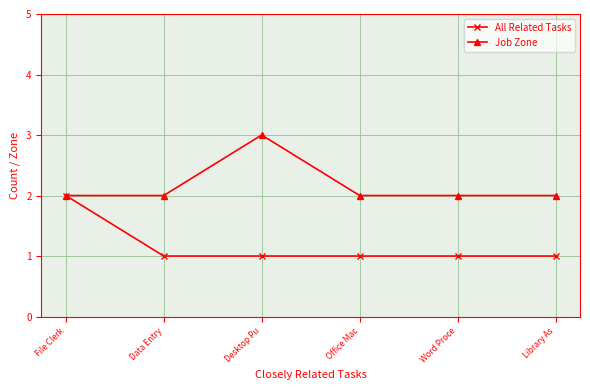

What is the average value of the All Related Tasks series?

1